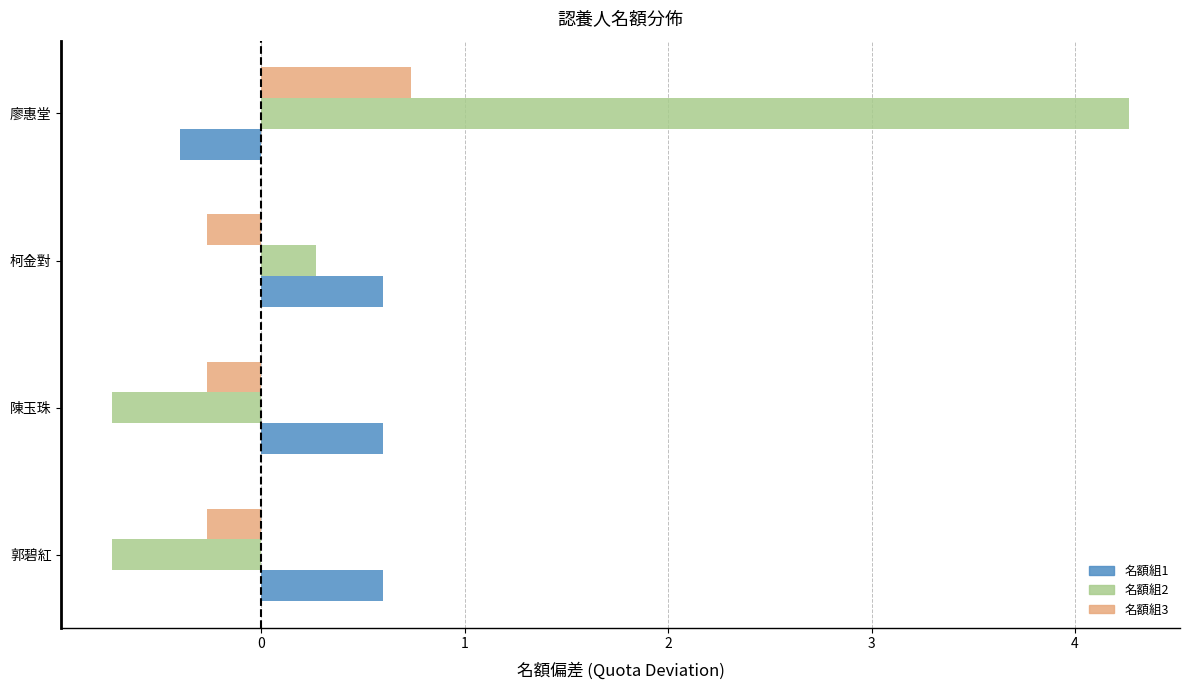

At which category does the chart reach its peak across all series?

廖惠堂